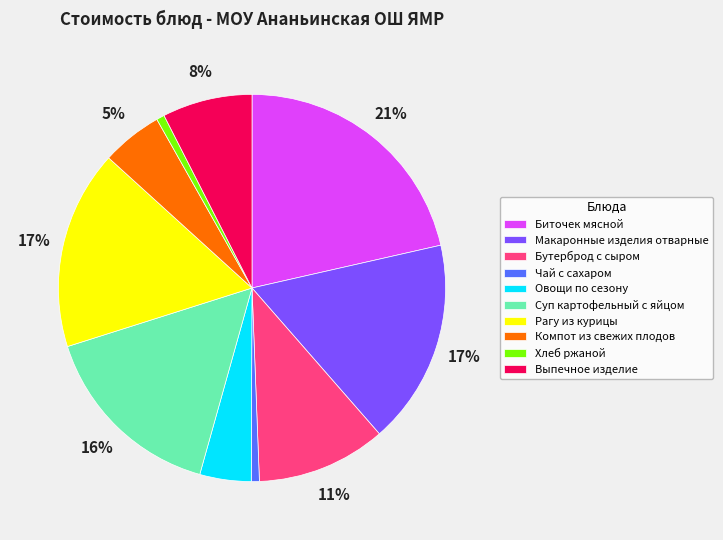

Combined, do Бутерброд с сыром and Макаронные изделия отварные account for over 50%?

No